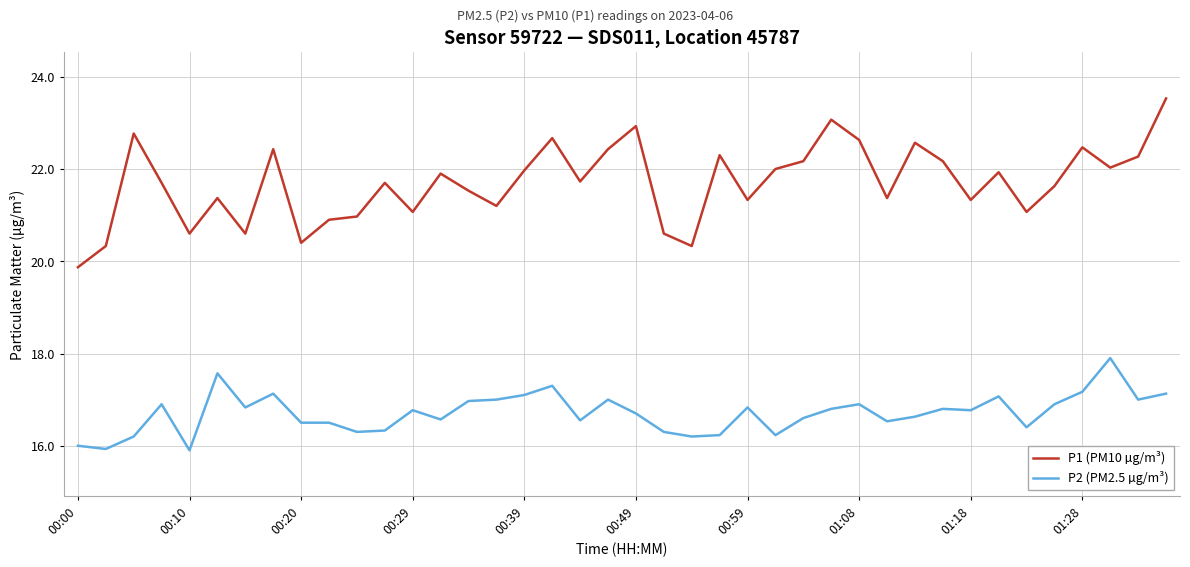

Which series has the widest spread of values?

P1 (PM10 µg/m³)